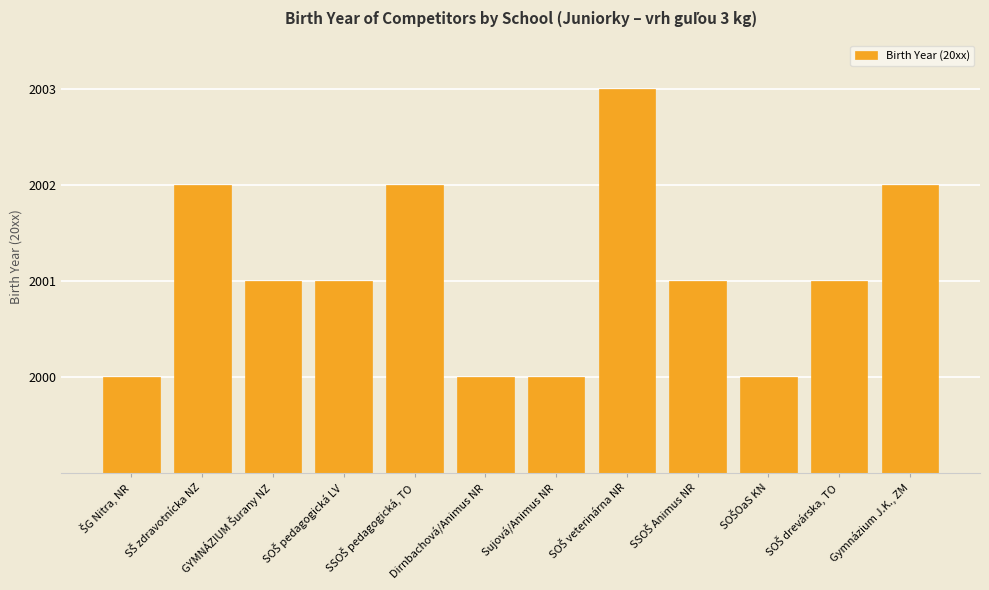

What is the change in value from Sujová/Animus NR to Gymnázium J.K., ZM?

+2